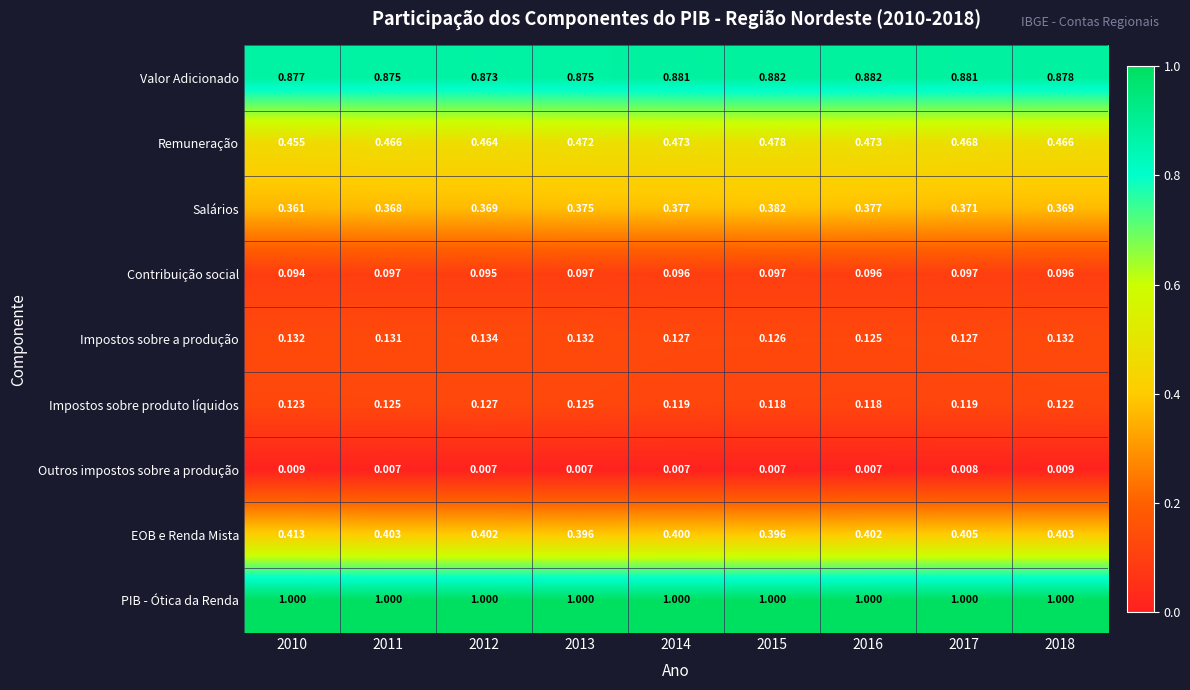

Which series has the largest total across all categories?

PIB - Ótica da Renda